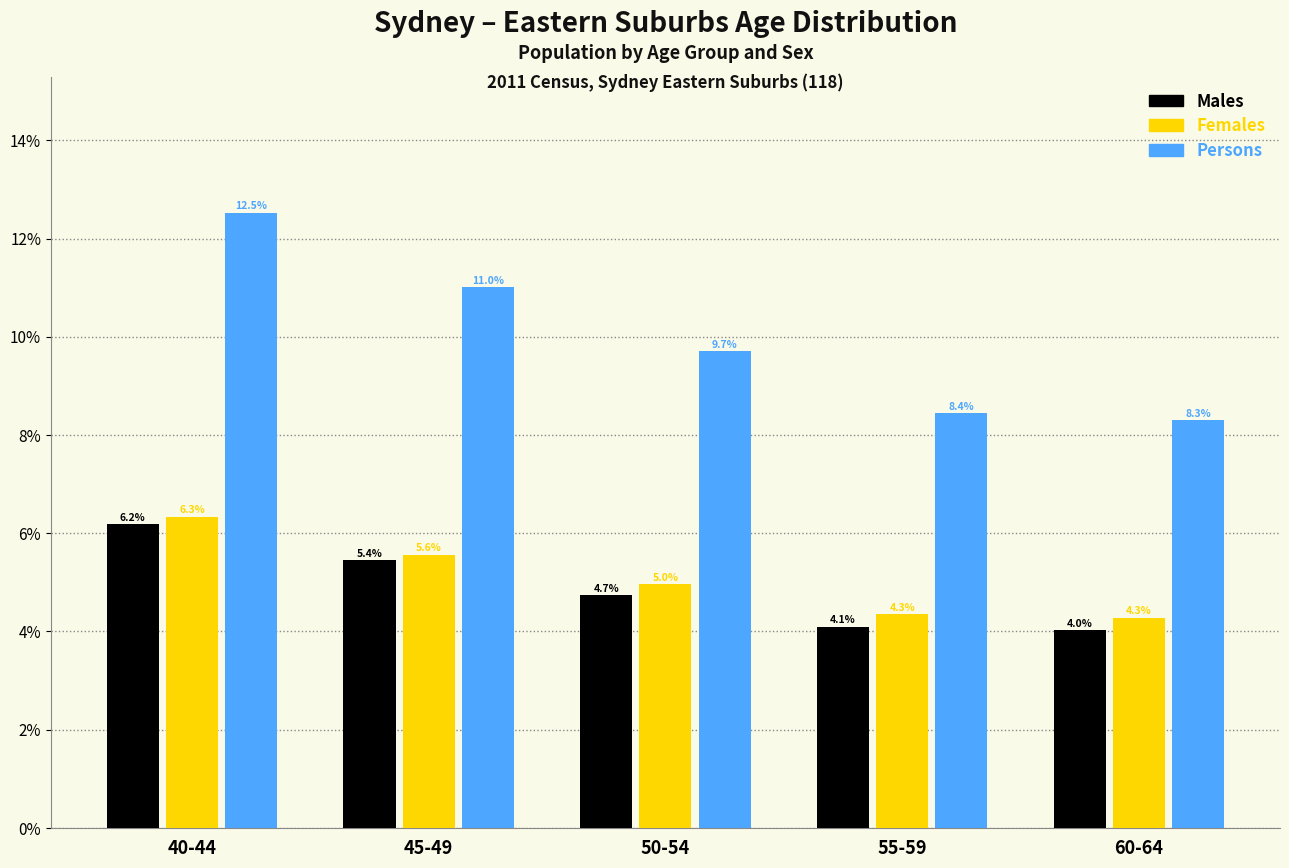

Reading left to right, what are all the values shown in this chart?

Males: 6.2	5.4	4.7	4.1	4.0
Females: 6.3	5.6	5.0	4.3	4.3
Persons: 12.5	11.0	9.7	8.4	8.3